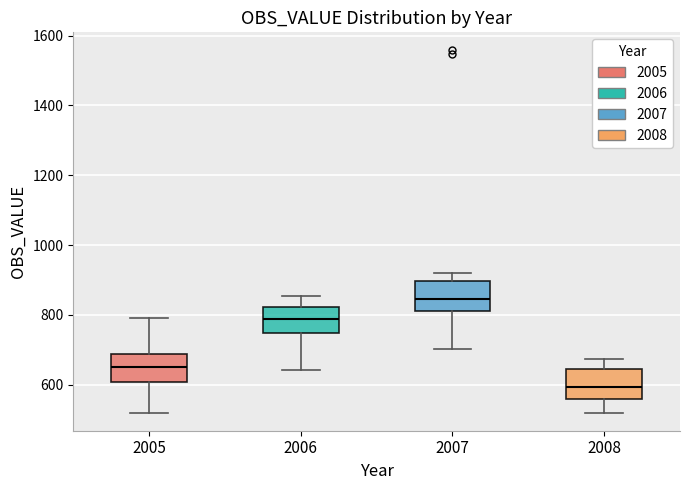

Reading left to right, transcribe this box plot: for each box, give where its median line is, the range the box spans, and where its two whiskers end, as read against the y-axis. The values are not printed on the chart, so give them approximately, as read against the axis.

2005: median 660, box 600 to 680, whiskers 520 to 800
2006: median 780, box 740 to 820, whiskers 640 to 860
2007: median 840, box 820 to 900, whiskers 700 to 920
2008: median 600, box 560 to 640, whiskers 520 to 680